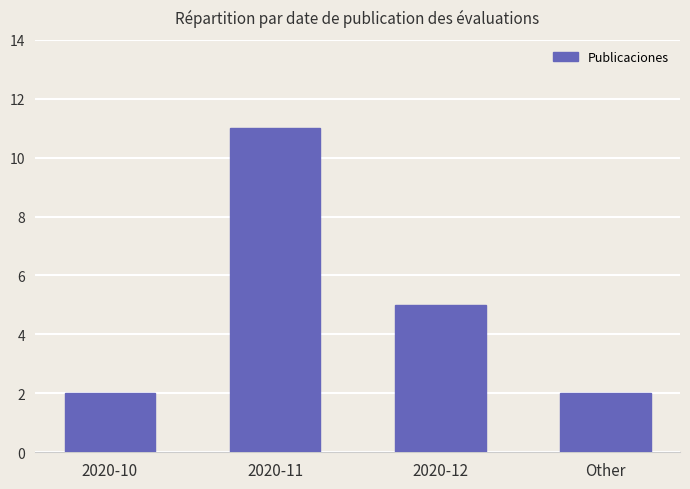

What is the label of the 1st bar from the left?

2020-10